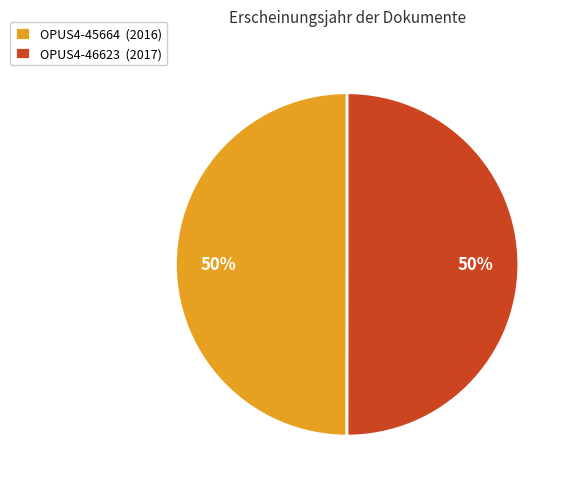

How many slices are in this pie chart?

2